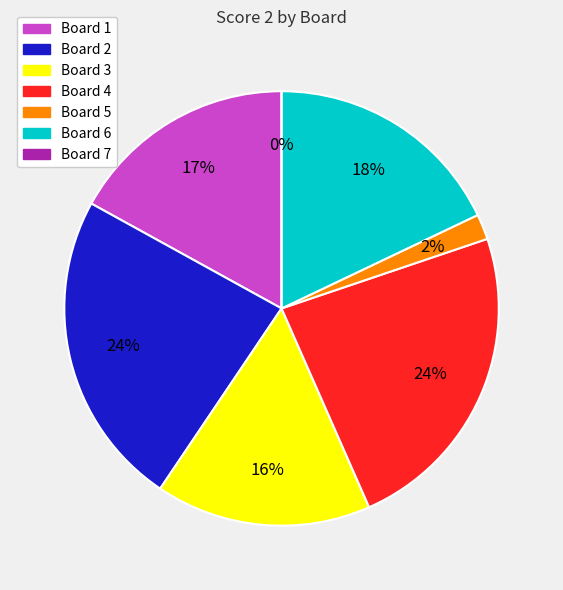

What is the ratio of the value at Board 2 to the value at Board 1?

1.4